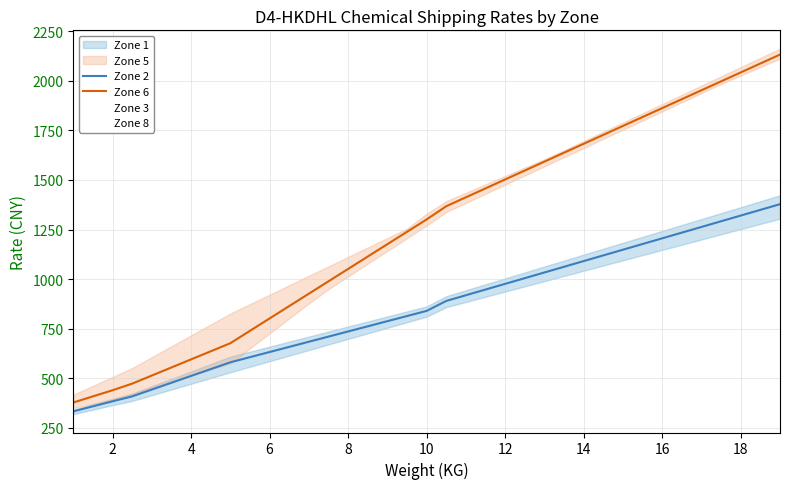

True or false: Zone 2 and Zone 6 intersect in this chart.

False